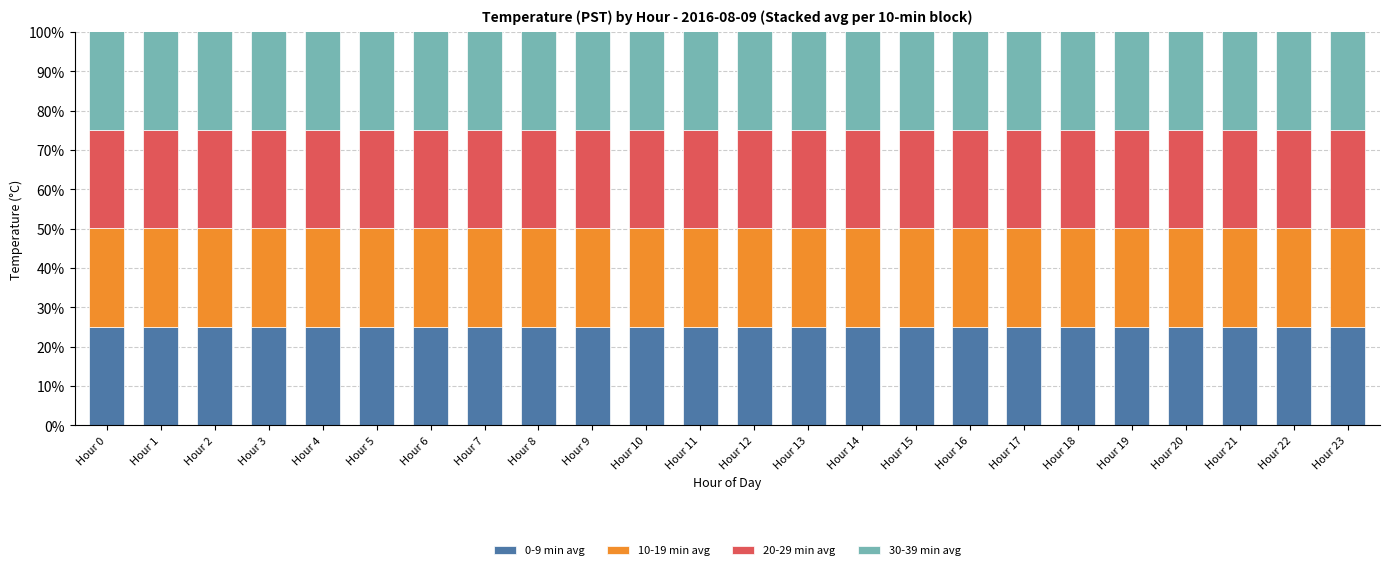

What is the maximum value for 0-9 min avg?

25.0